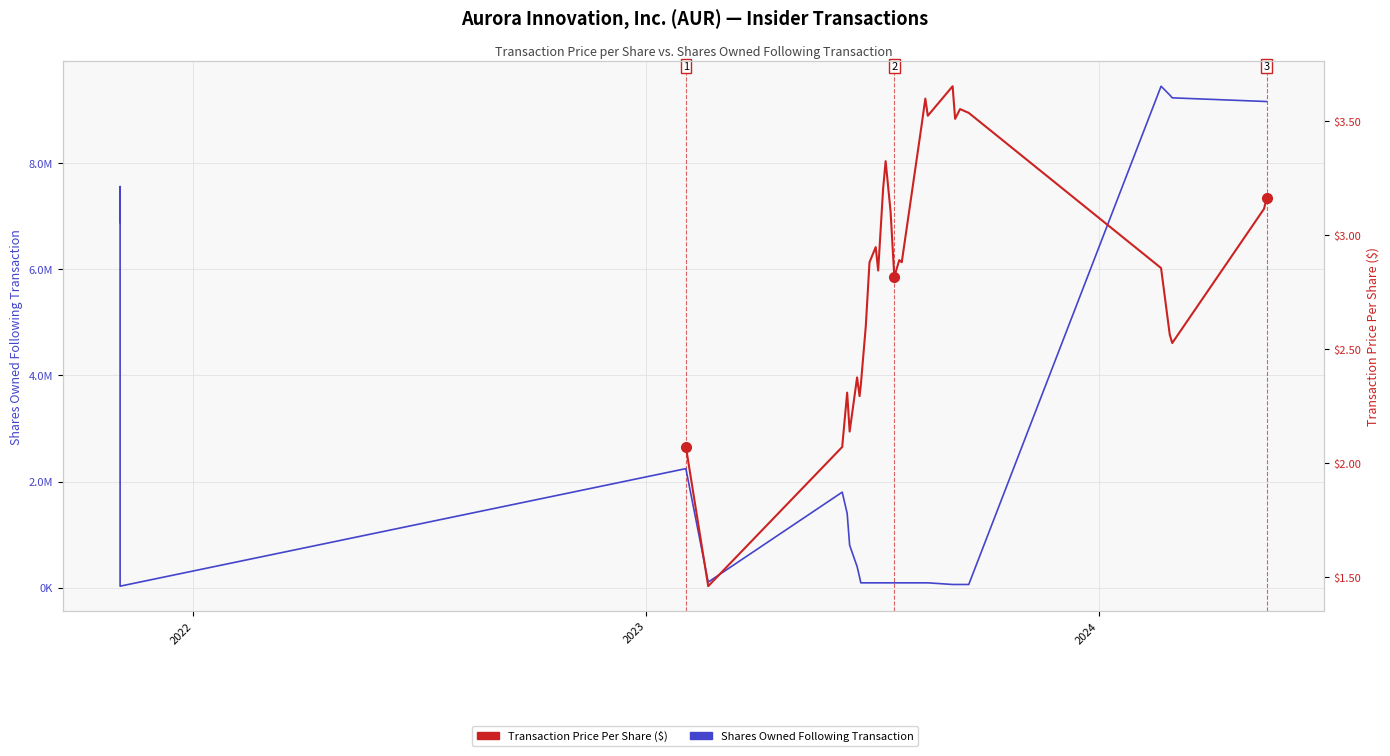

How many values are below 92899?

7